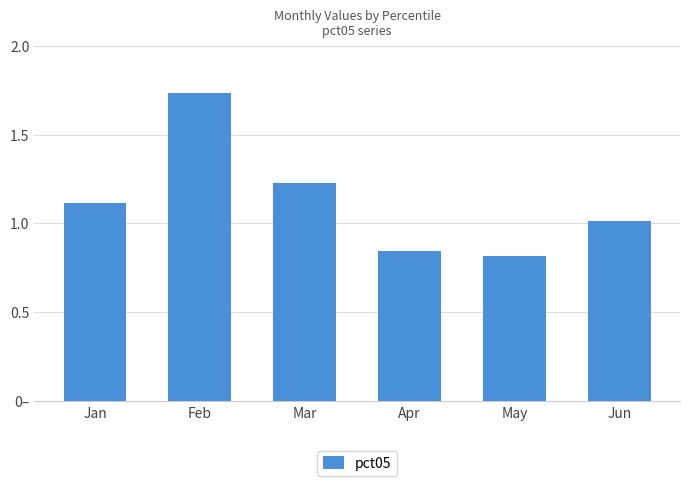

Reading left to right, list all the values displayed in this chart.

1.1	1.7	1.2	0.8	0.8	1.0